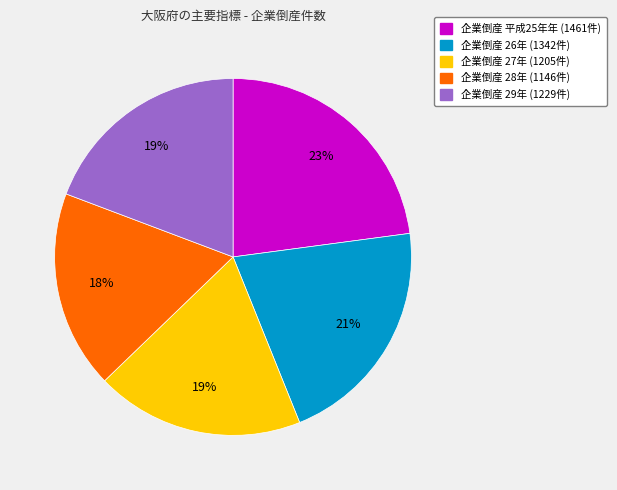

To the nearest percent, what is the average slice percentage?

20%